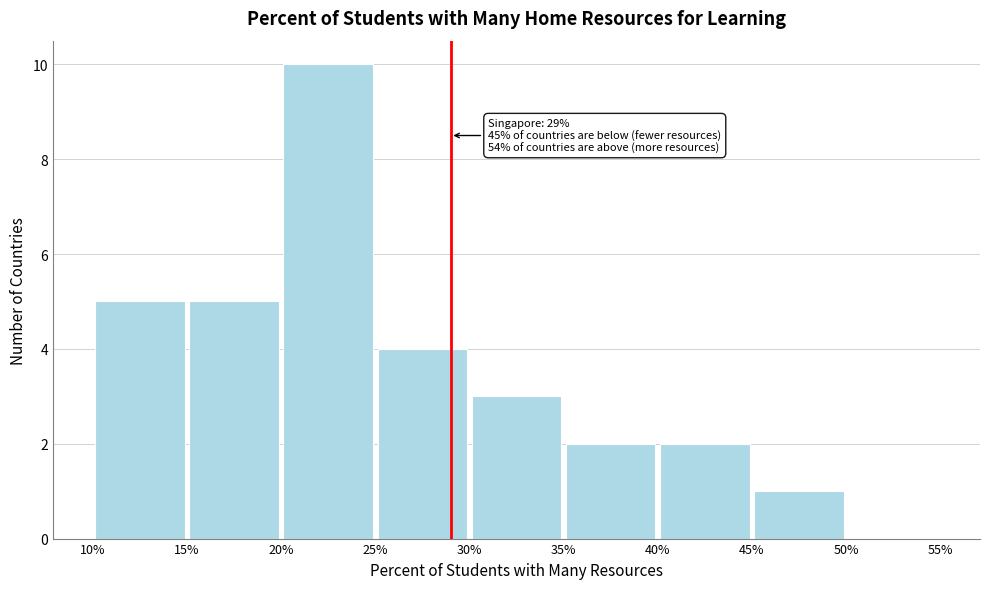

Over which range of the x-axis is the bar tallest?

20% to 25%